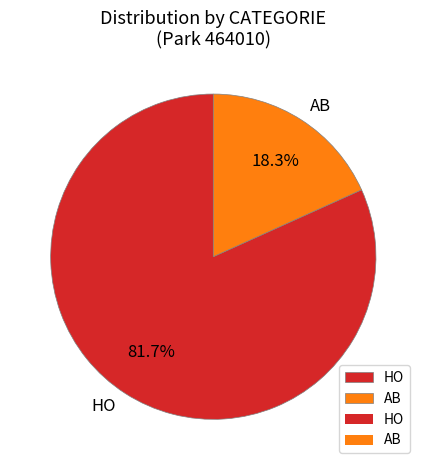

True or false: AB accounts for 11% of the total.

False